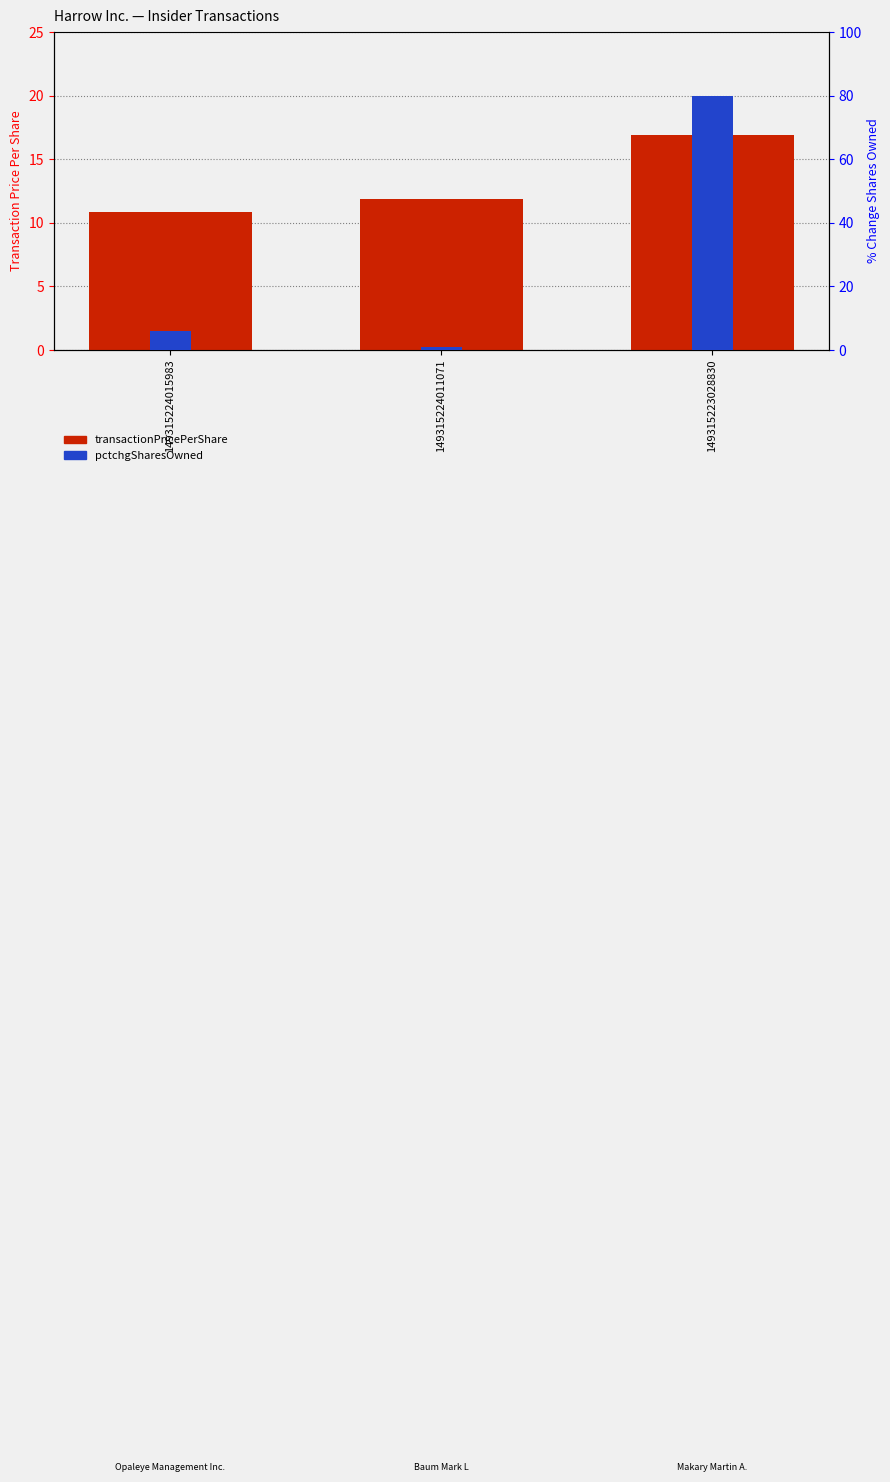

What are all the series names shown in the legend?

transactionPricePerShare, pctchgSharesOwned